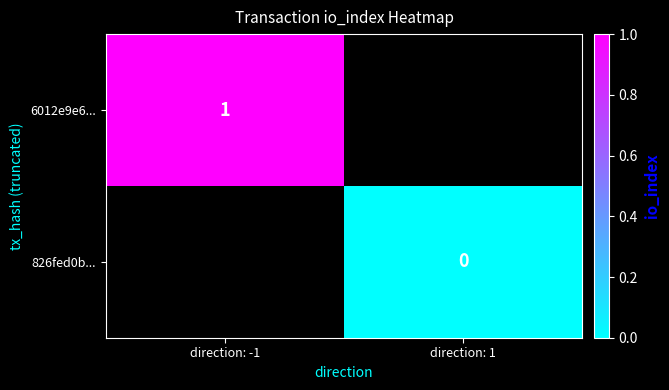

Rank the series by their average value, from highest to lowest.

6012e9e6..., 826fed0b...